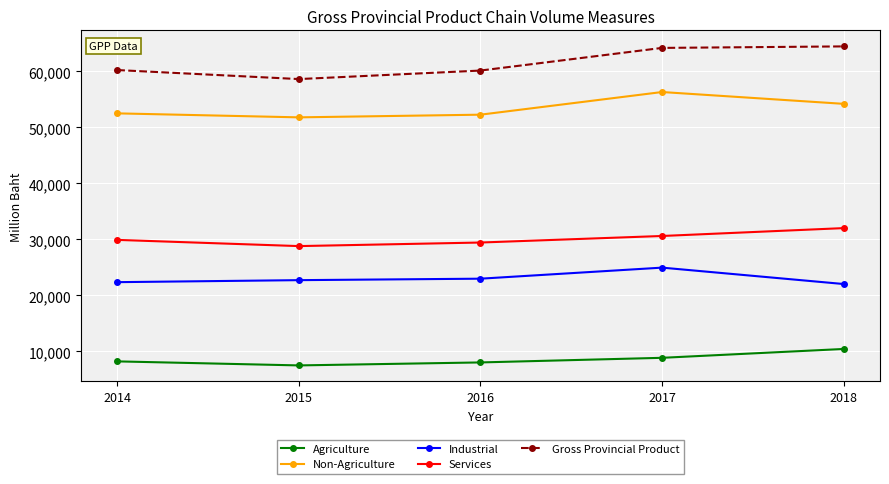

Is it true that Agriculture equals 8220 at 2014?

True